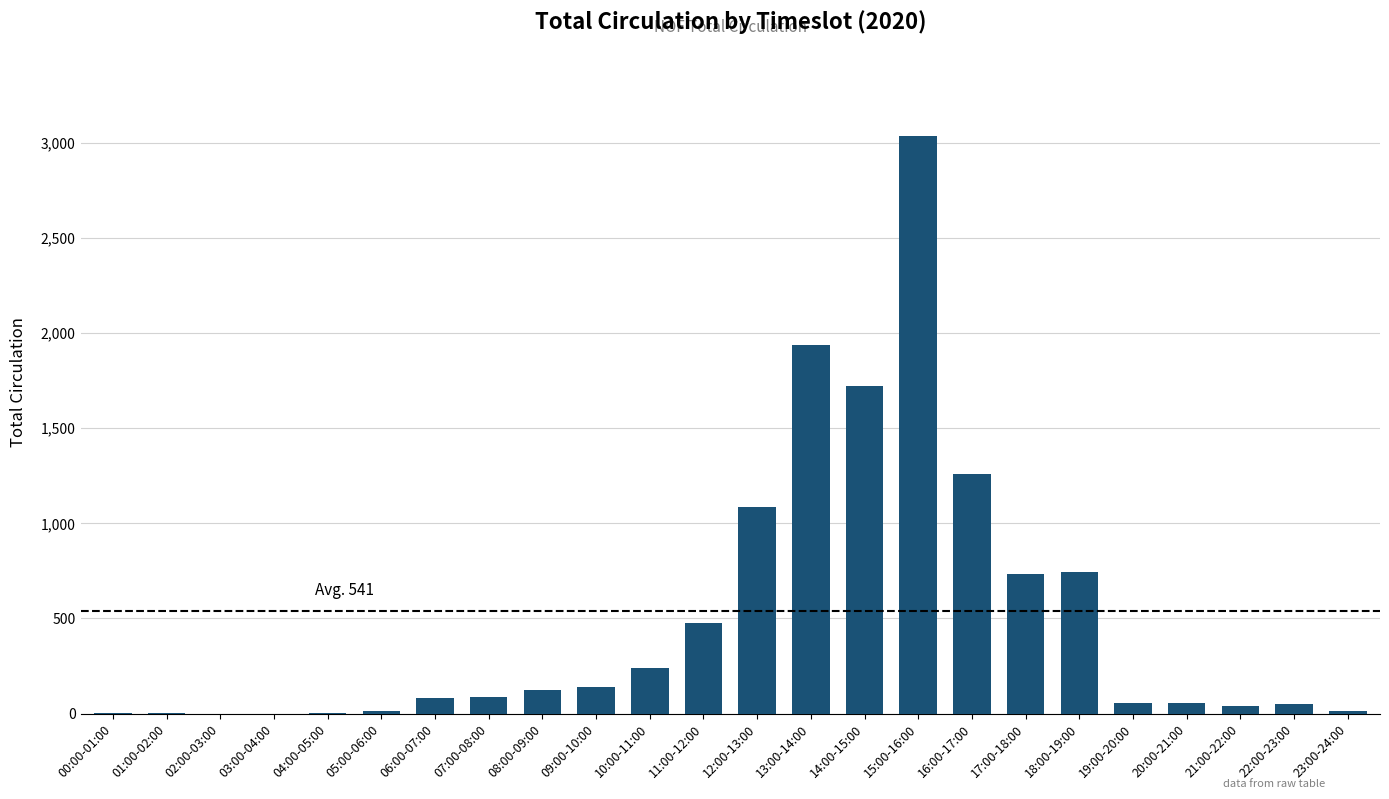

Approximately how many times larger is the value at 18:00-19:00 compared to 06:00-07:00?

9.0